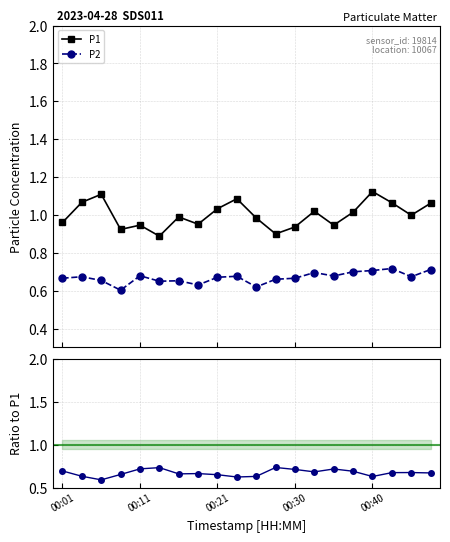

Reading left to right, list all the values displayed in this chart.

P1: 1.0	1.1	1.1	0.9	0.9	0.9	1.0	1.0	1.0	1.1	1.0	0.9	0.9	1.0	0.9	1.0	1.1	1.1	1.0	1.1
P2: 0.7	0.7	0.7	0.6	0.7	0.6	0.7	0.6	0.7	0.7	0.6	0.7	0.7	0.7	0.7	0.7	0.7	0.7	0.7	0.7
P2 / P1: 0.7	0.6	0.6	0.7	0.7	0.7	0.7	0.7	0.6	0.6	0.6	0.7	0.7	0.7	0.7	0.7	0.6	0.7	0.7	0.7